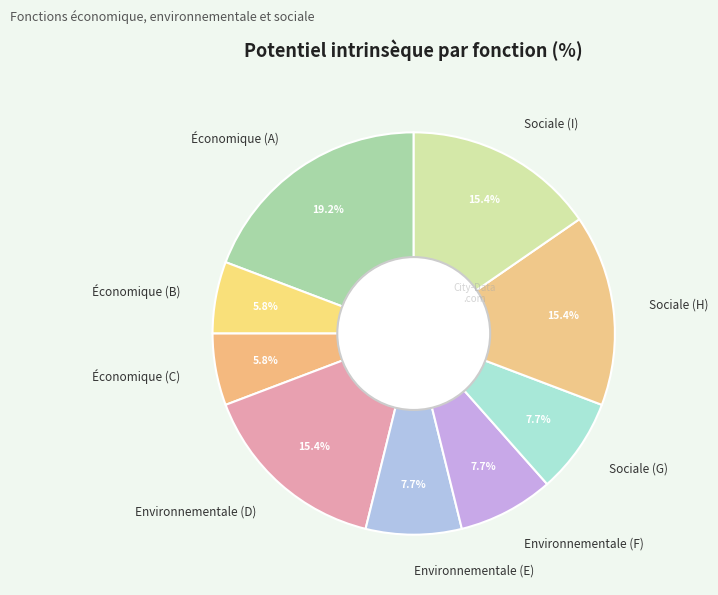

True or false: Environnementale (D) accounts for 27% of the total.

False